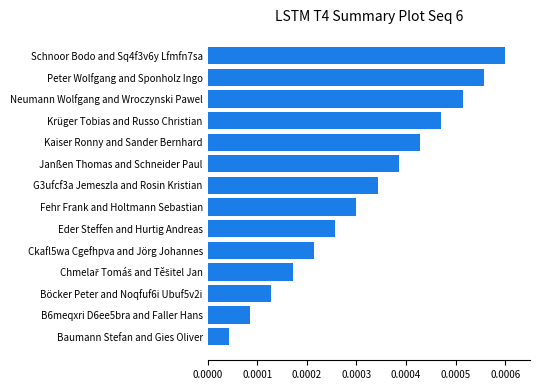

Where is the data nearest to the value 0?

Baumann Stefan and Gies Oliver